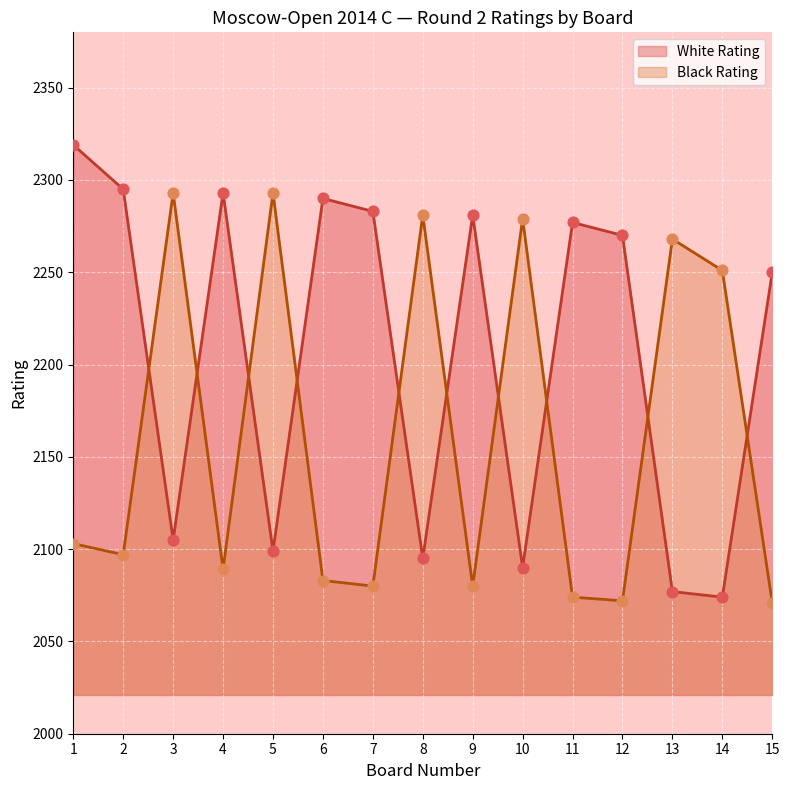

Which series reaches the minimum Y coordinate?

Black Rating